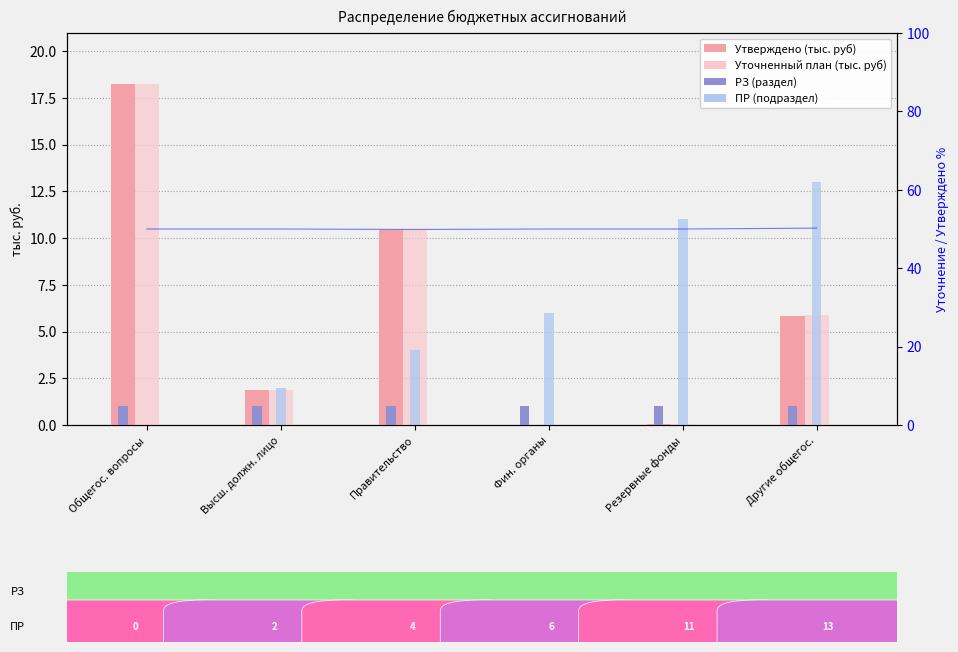

At which category is the sum across all series the highest?

Общегос. вопросы